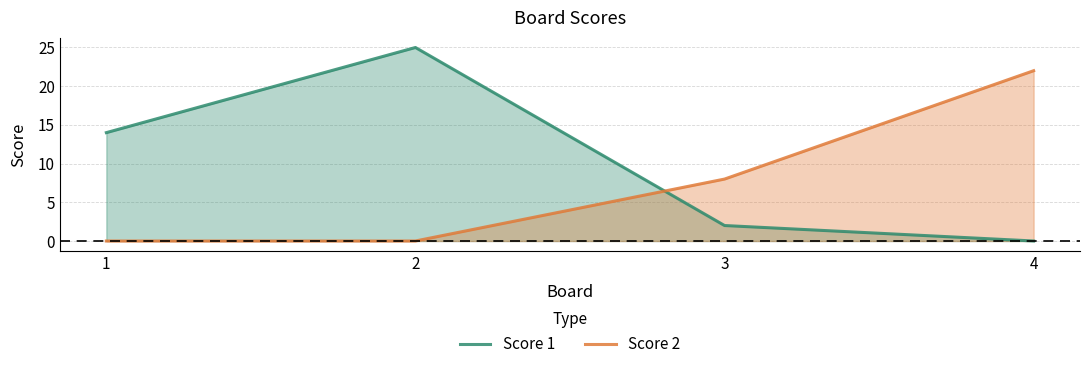

True or false: Score 2 and Score 1 cross at least once.

True